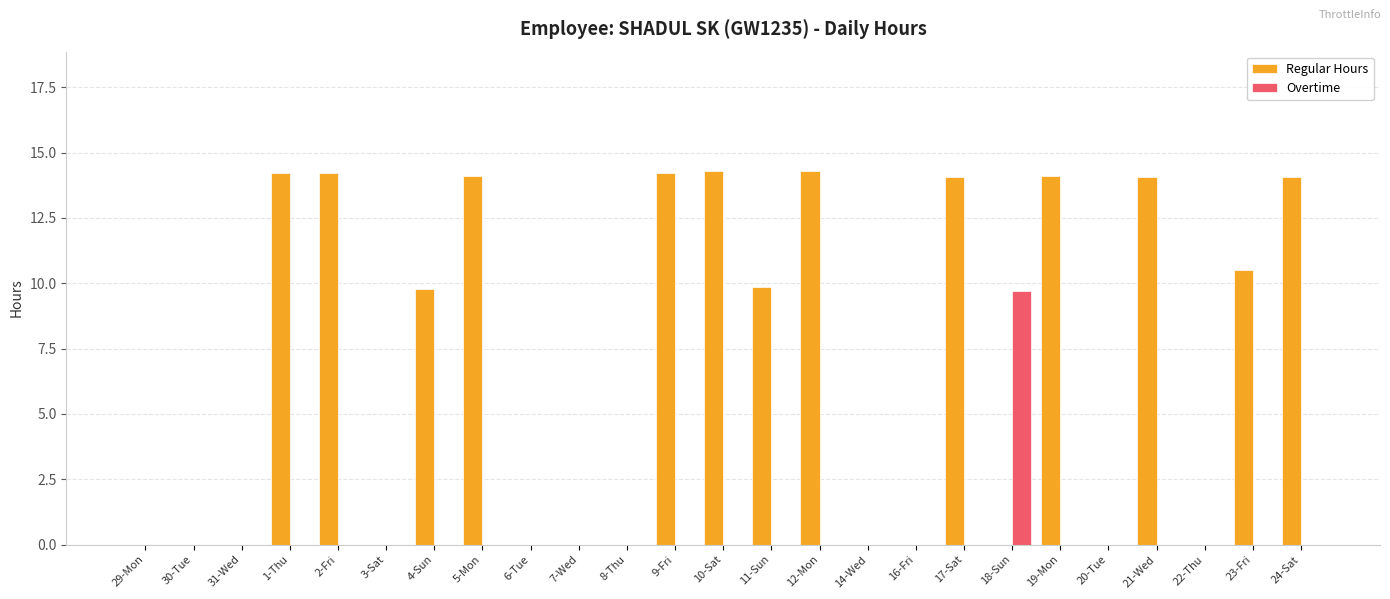

How many Overtime values are between 0 and 1?

24